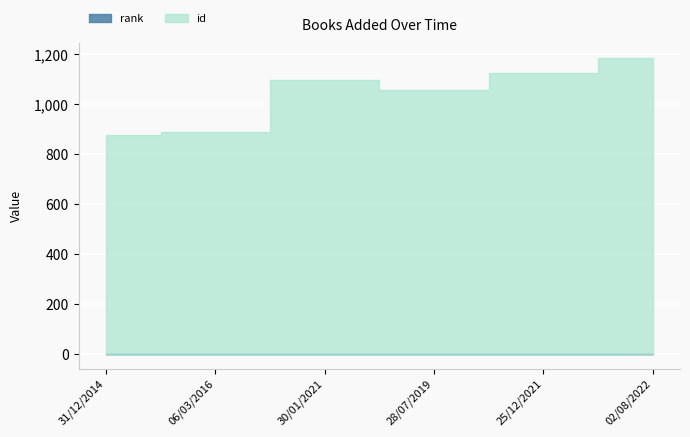

Reading left to right, list all the values displayed in this chart.

id: 31/12/2014=873	06/03/2016=886	30/01/2021=1093	28/07/2019=1055	25/12/2021=1124	02/08/2022=1183
rank: 31/12/2014=1	06/03/2016=1	30/01/2021=1	28/07/2019=1	25/12/2021=1	02/08/2022=1